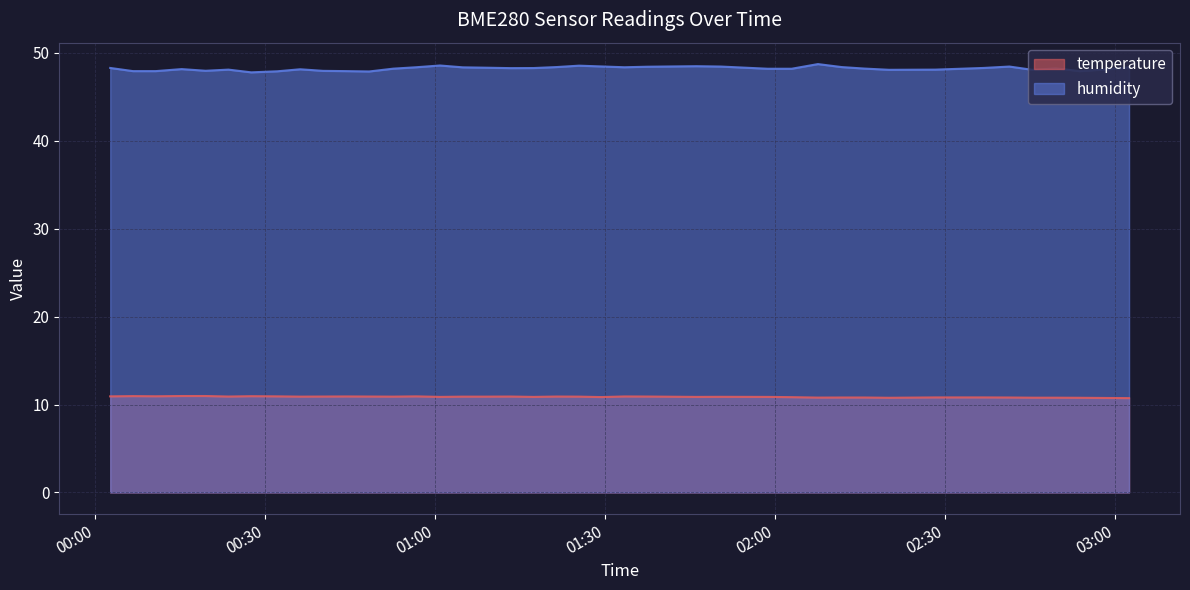

What is the minimum value shown in the chart?

10.7